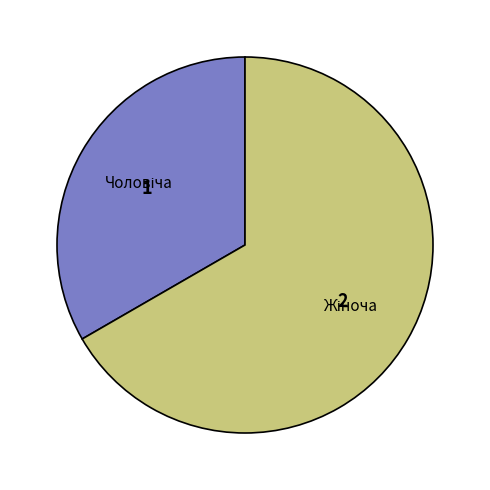

How many slices are in this pie chart?

2